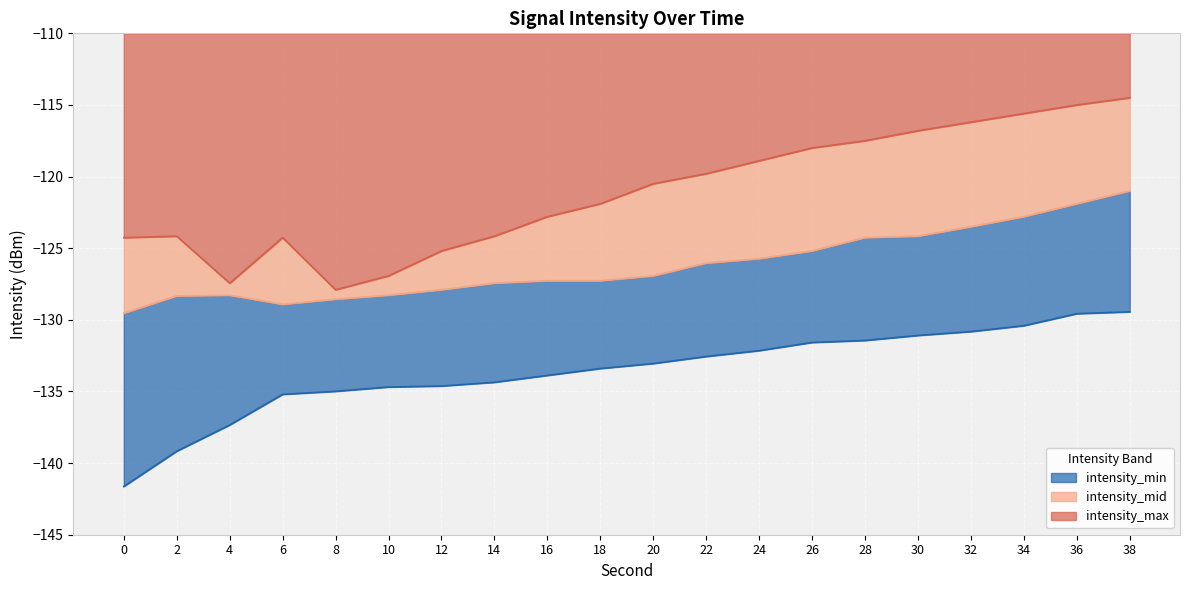

List the series in order of their peak value, highest first.

intensity_max, intensity_mid, intensity_min